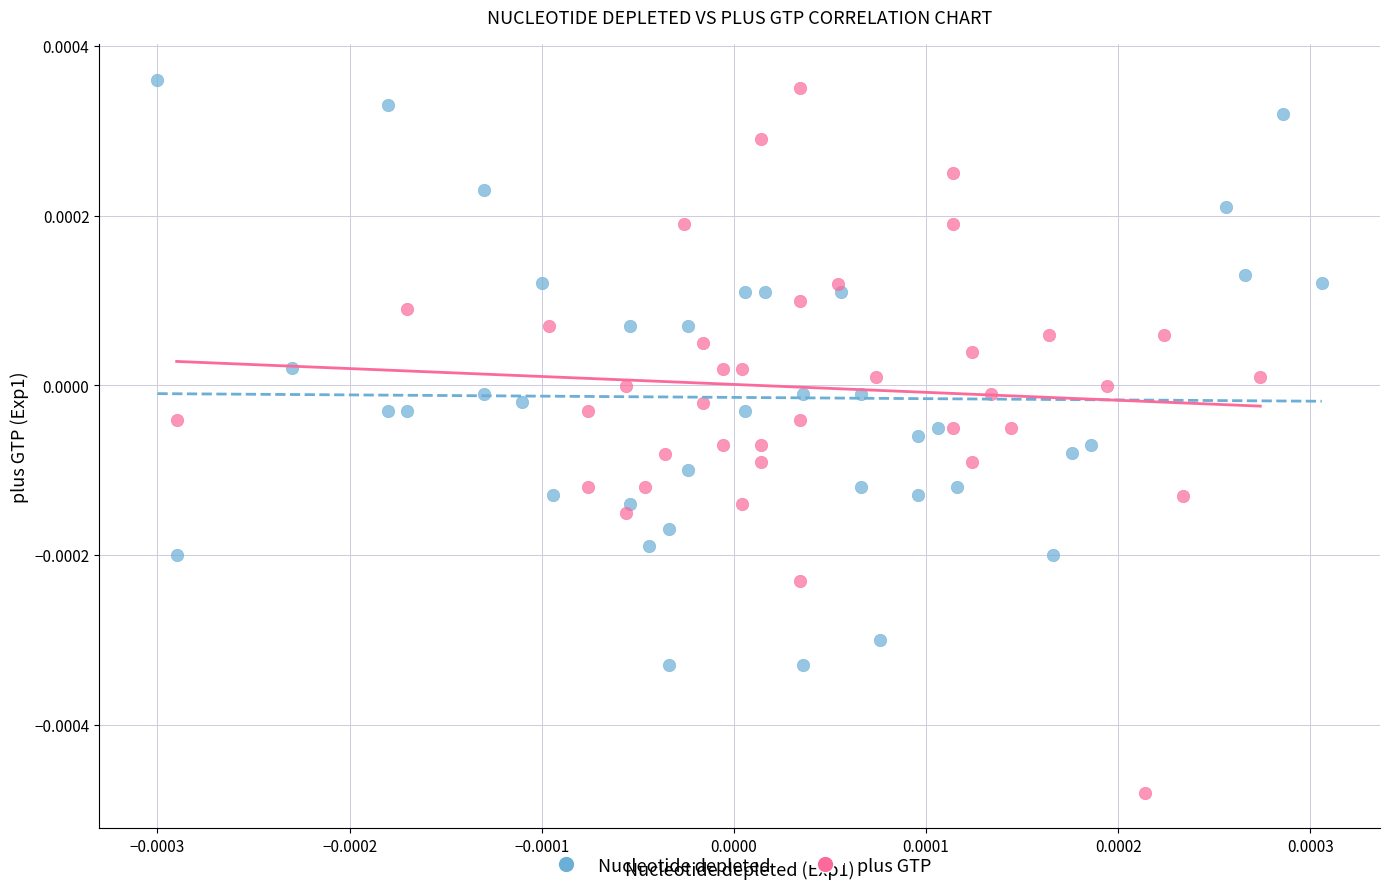

Which series has the widest spread of Y values?

plus GTP